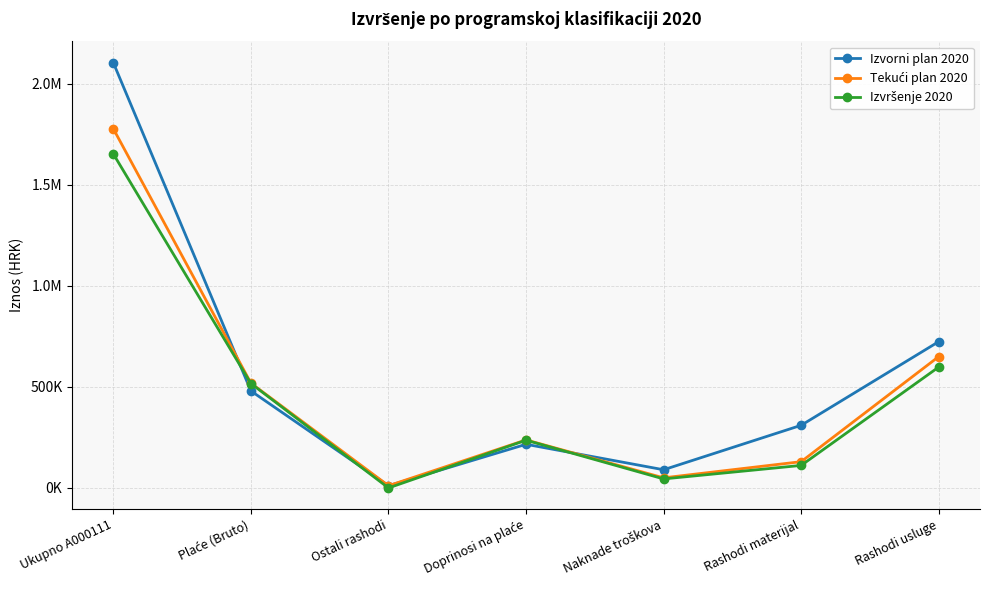

At Plaće (Bruto), list the series in order from smallest to largest.

Izvorni plan 2020, Izvršenje 2020, Tekući plan 2020